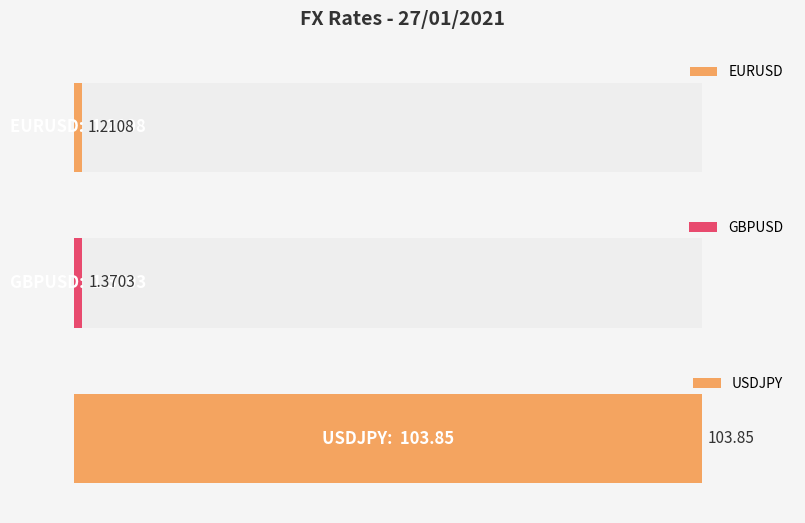

Reading left to right, extract all data points from this chart.

EURUSD=1.2	GBPUSD=1.4	USDJPY=103.8